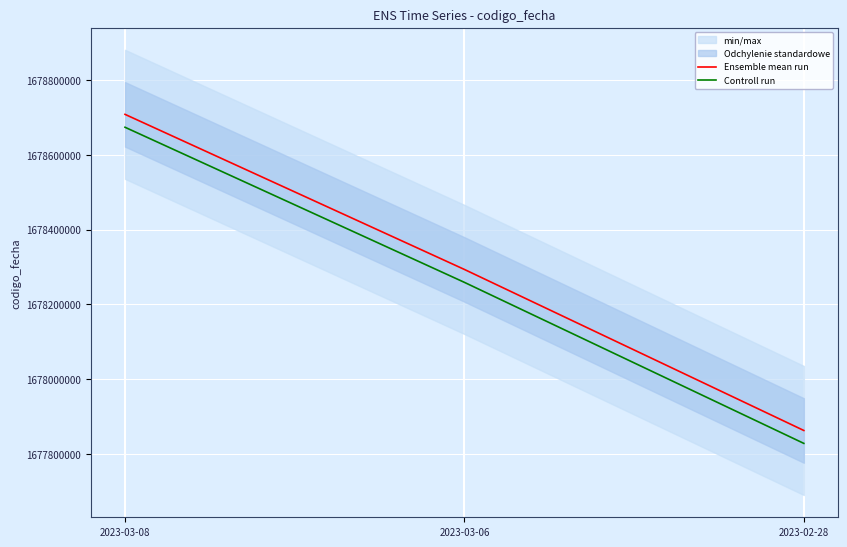

Rank the series by their maximum value, from highest to lowest.

Ensemble mean run, Controll run